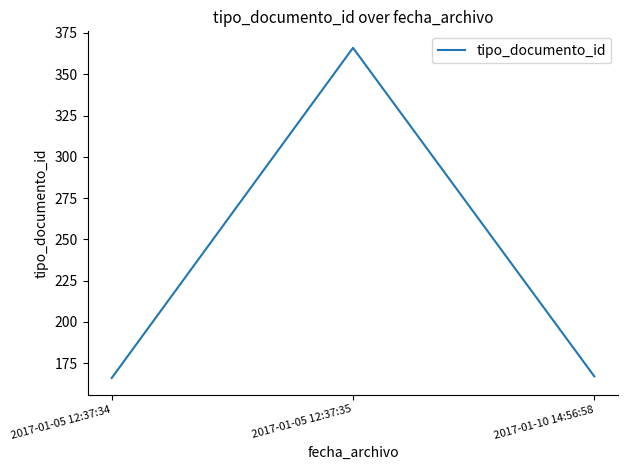

What is the average value?

233